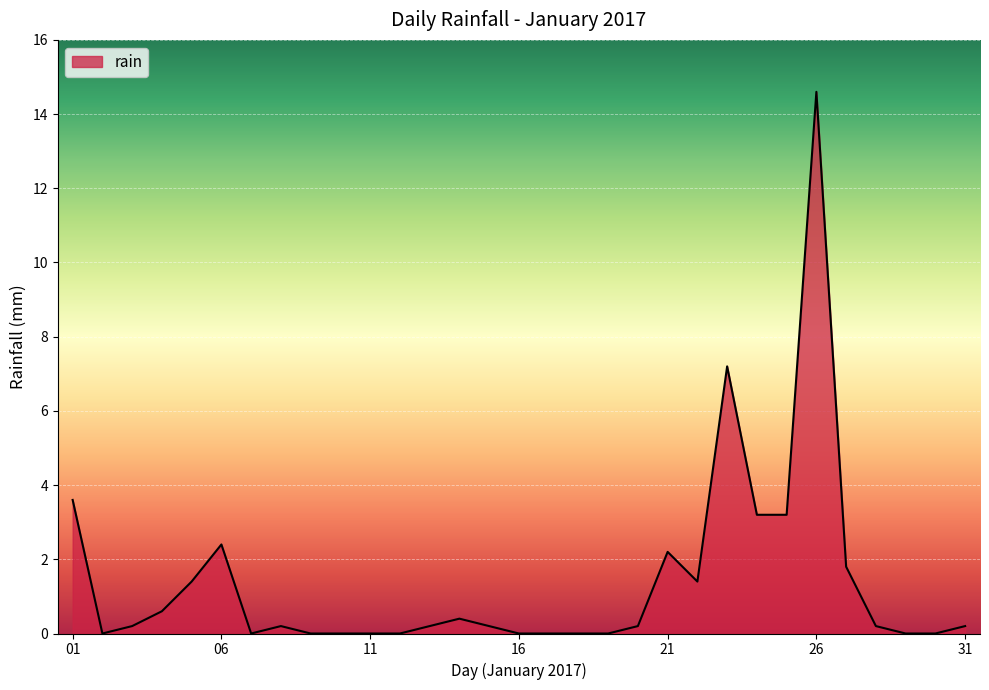

True or false: the data shows 6.1 at 16.

False